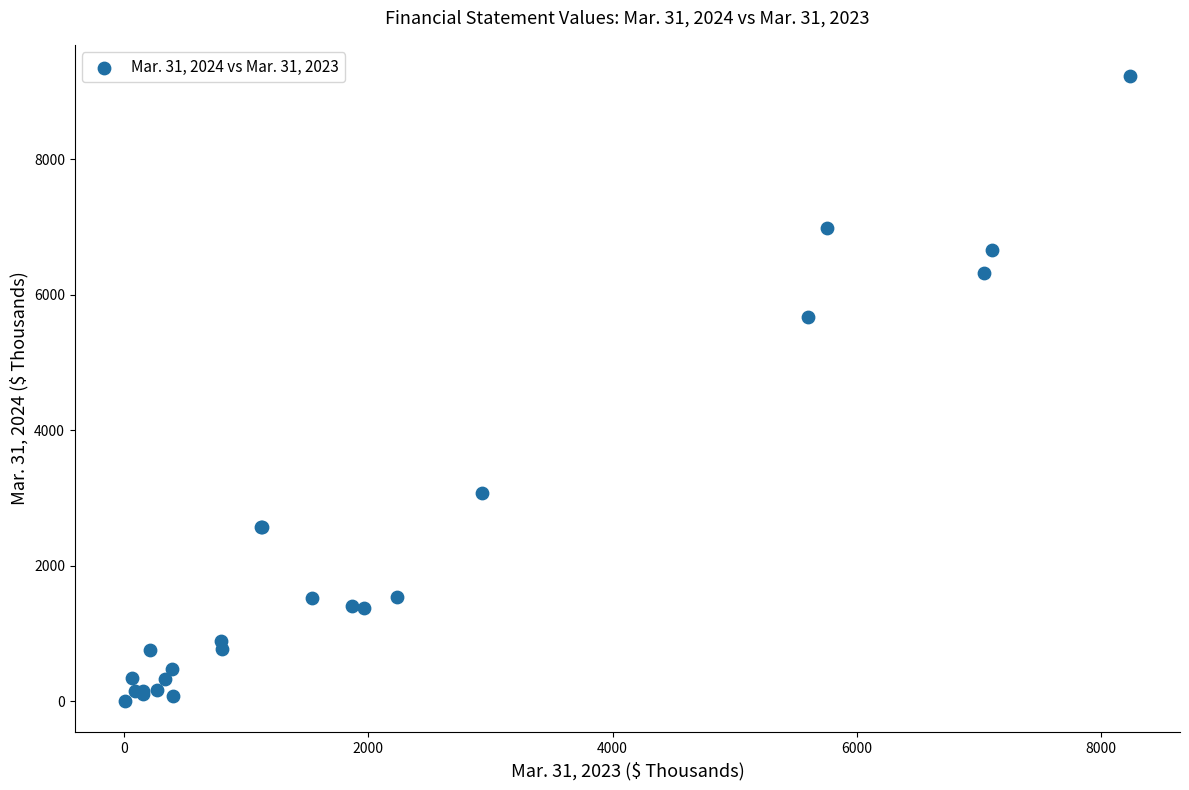

What Y value in the scatter plot is closest to 4615?

5675